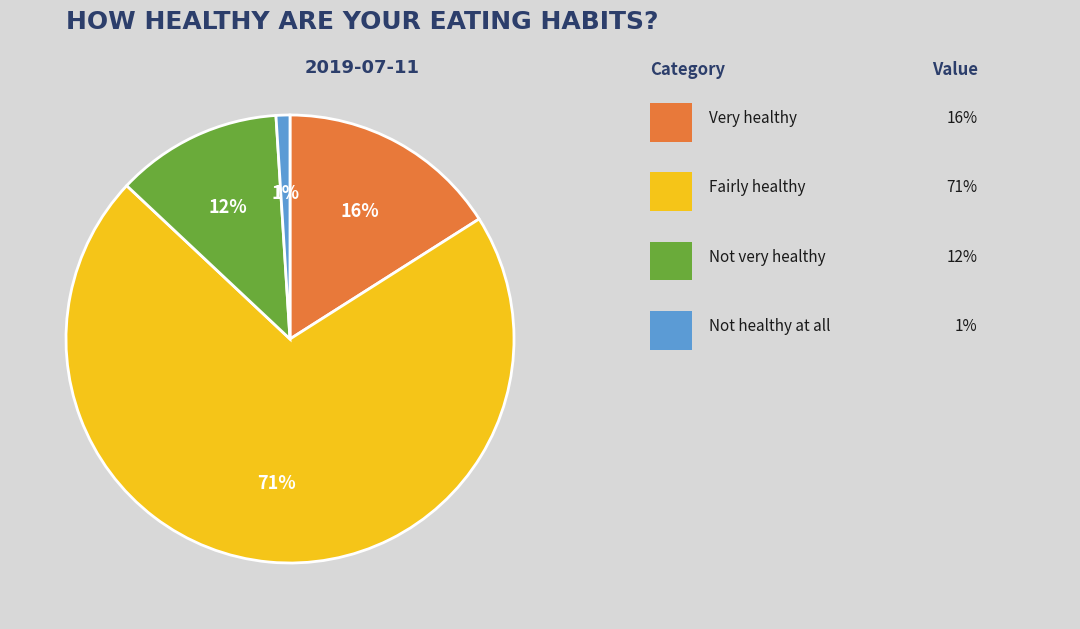

How many segments does this pie chart have?

4